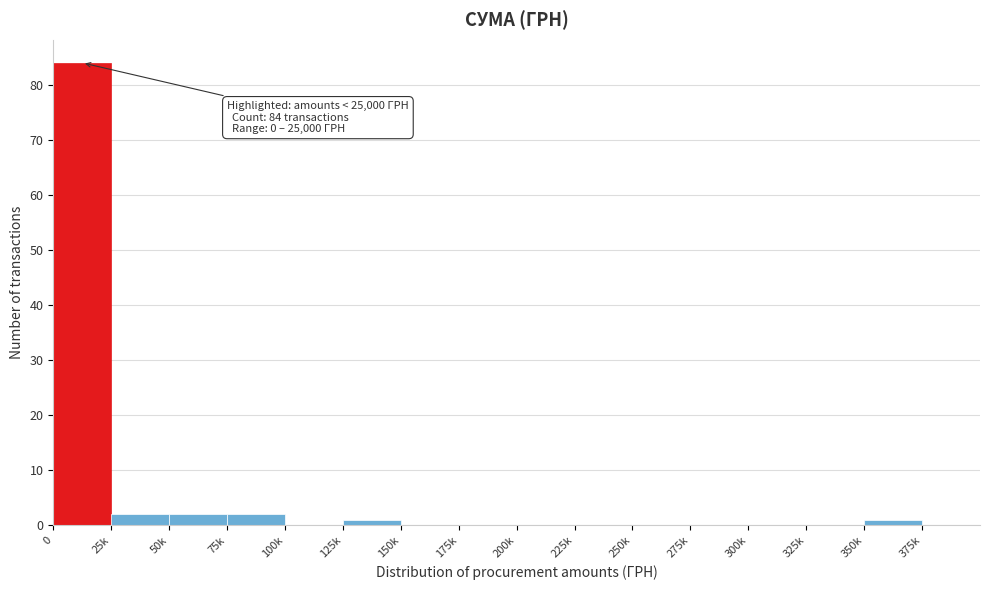

Reading right to left, what are all the values shown in this chart?

375k=0	350k=1	325k=0	300k=0	275k=0	250k=0	225k=0	200k=0	175k=0	150k=0	125k=1	100k=0	75k=2	50k=2	25k=2	0=84